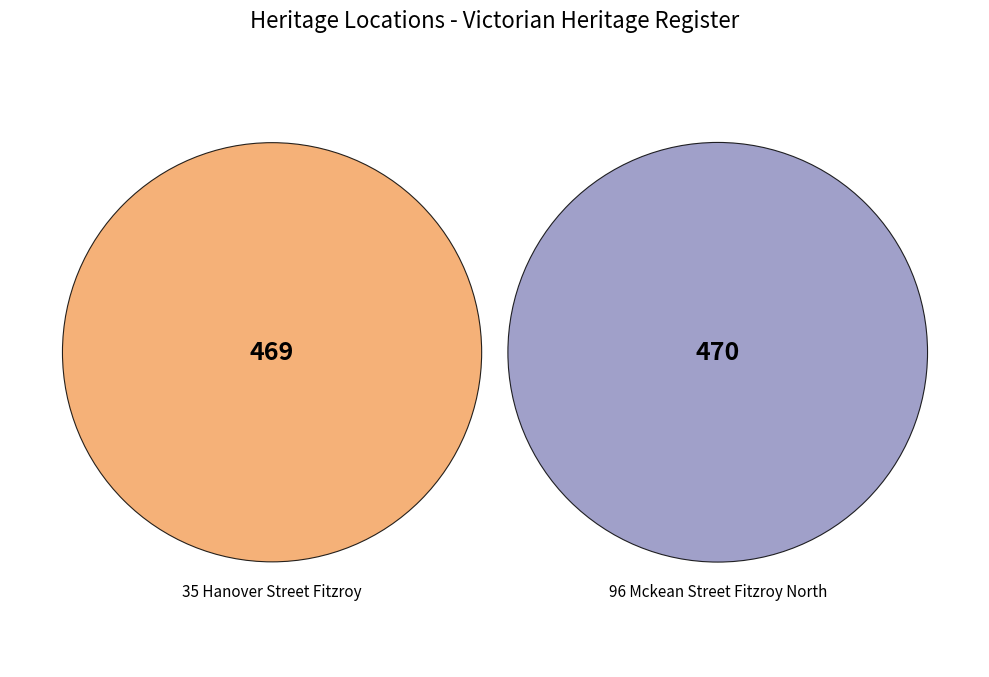

What is the smallest slice in the pie chart?

35 HANOVER STREET FITZROY, YARRA CITY